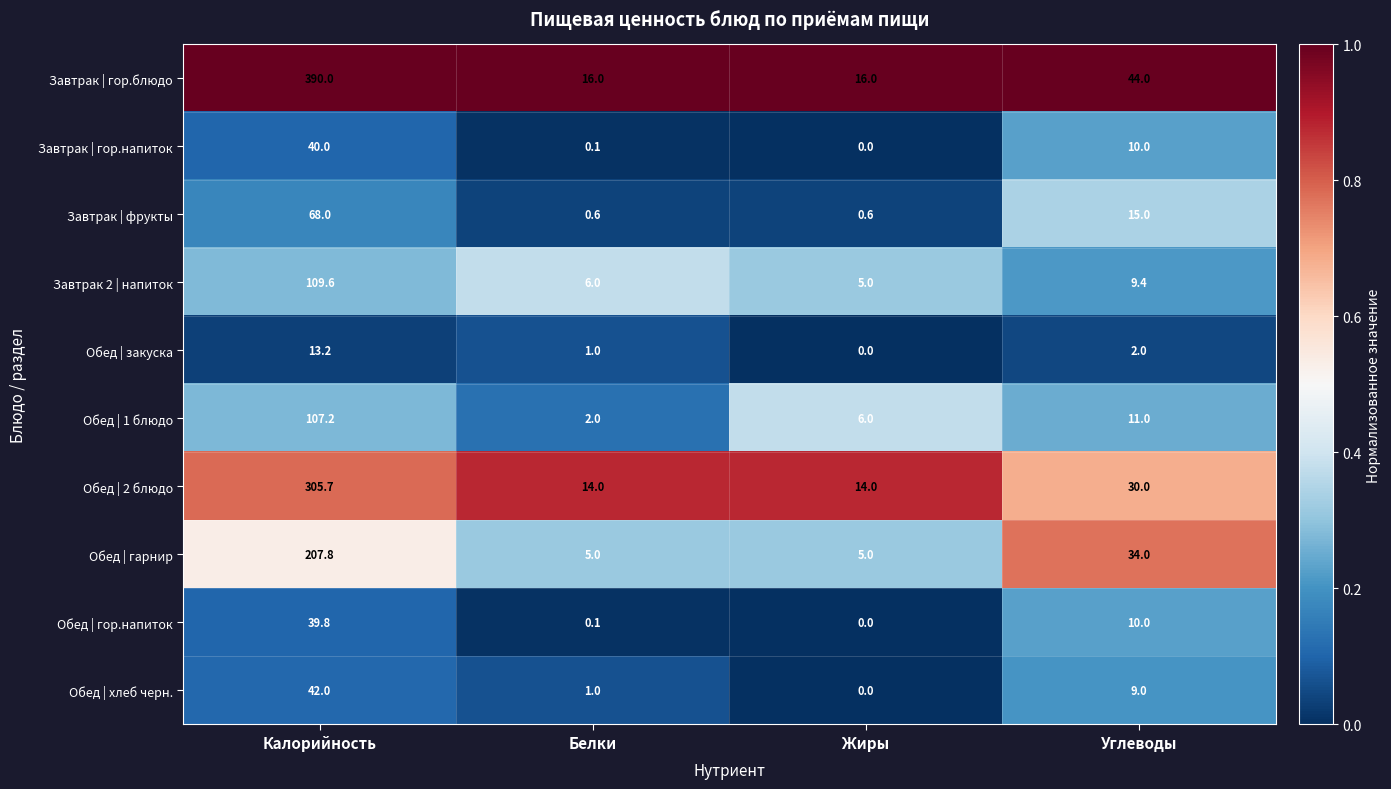

Which label corresponds to the largest value in the chart?

Калорийность